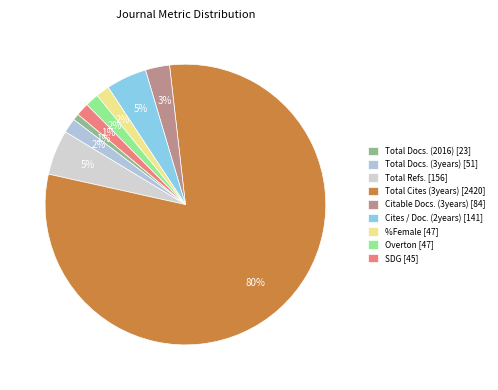

Which category accounts for the majority?

Total Cites (3years) [2420]